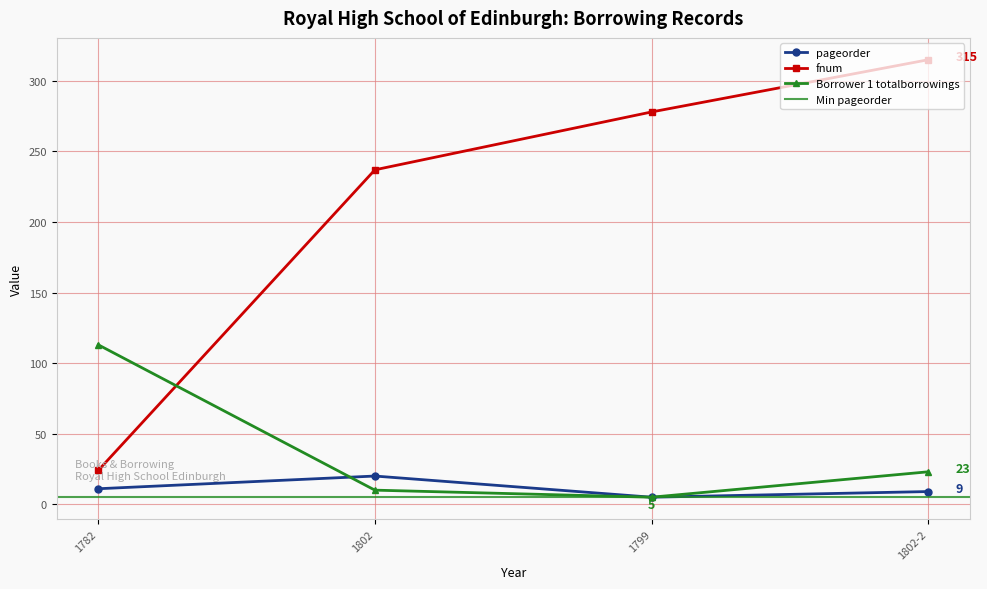

Which has a higher value, 1799 or 1802?

1802